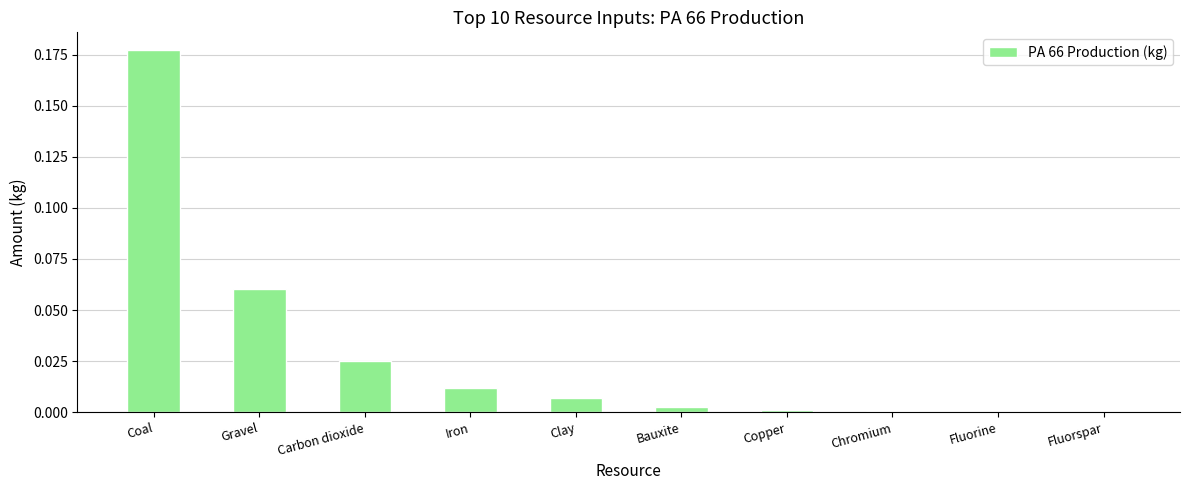

What is the sum of all values?

0.3